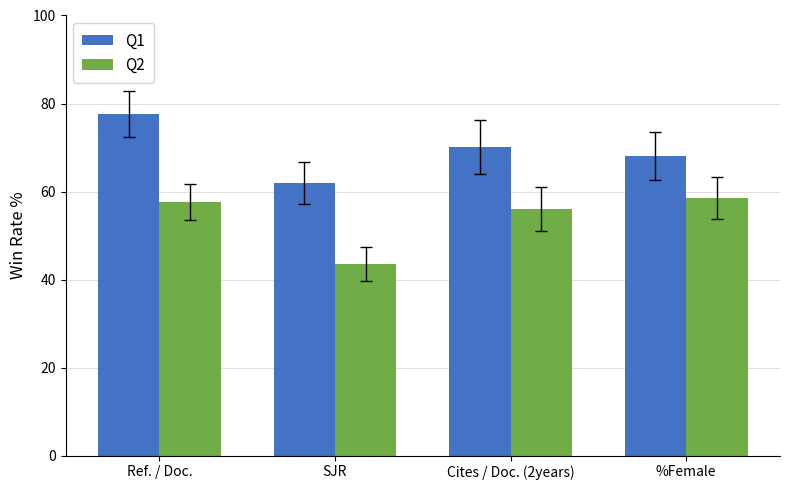

Reading right to left, what are all the values shown in this chart?

Q1: %Female=68.1	Cites / Doc. (2years)=70.1	SJR=62.0	Ref. / Doc.=77.6
Q2: %Female=58.5	Cites / Doc. (2years)=55.9	SJR=43.5	Ref. / Doc.=57.6